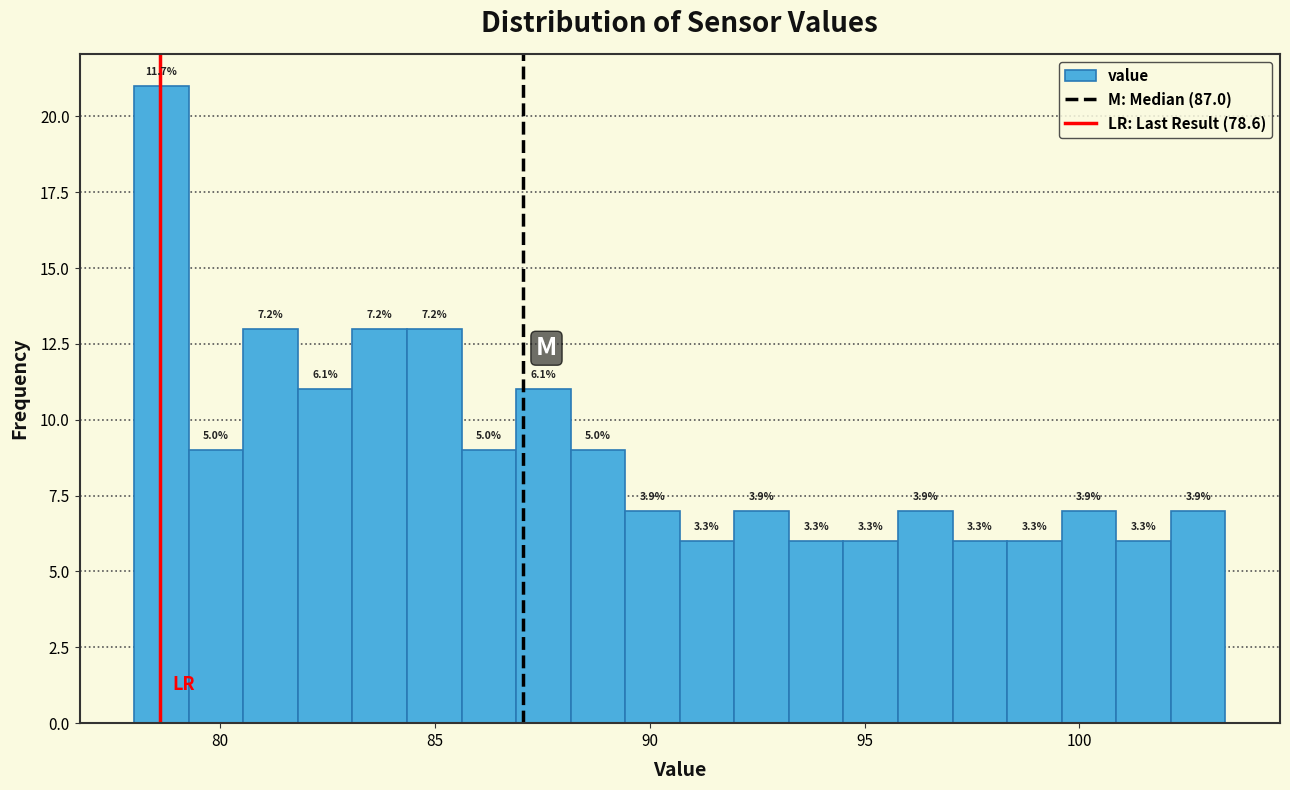

Around what value on the x-axis is the tallest bar? Give the approximate position of its centre, as read against the axis.

78.5